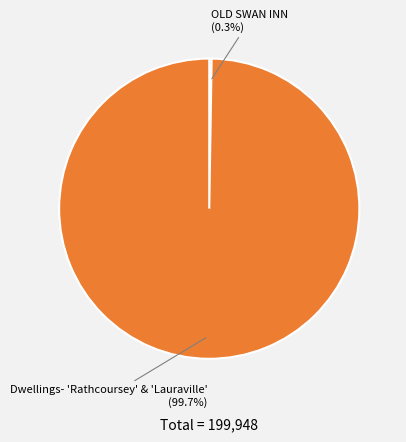

Is there any slice that represents more than half of the pie?

Yes